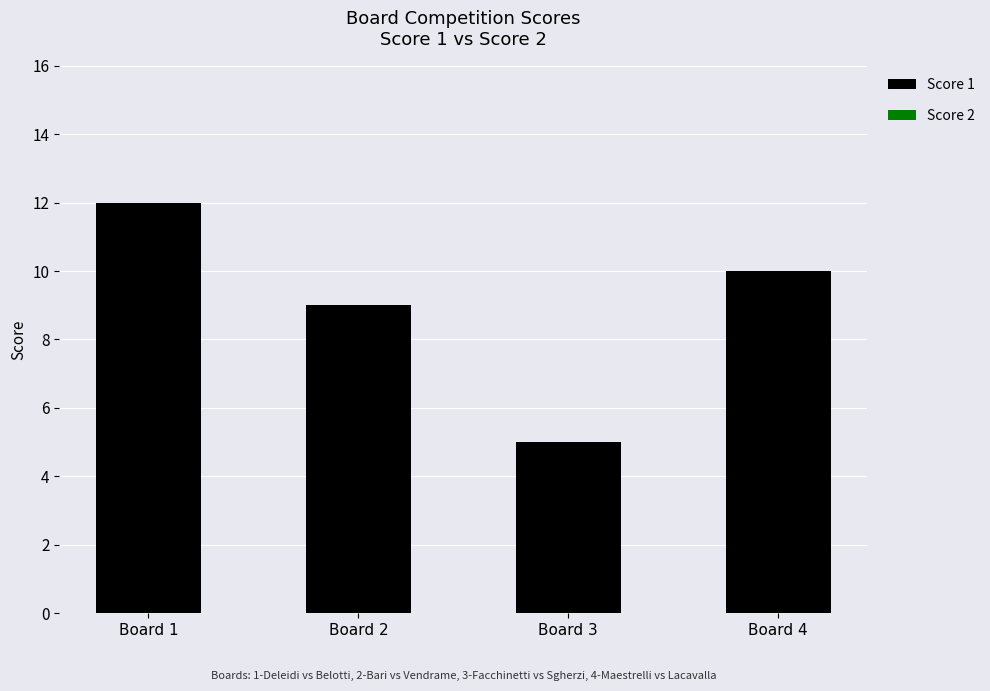

Are the bars horizontal?

No